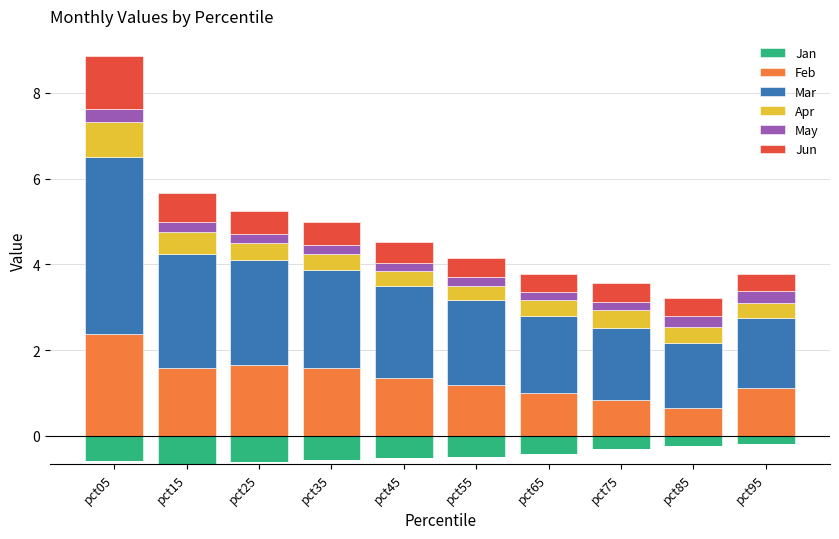

What is the approximate value of Feb at pct25?

1.7